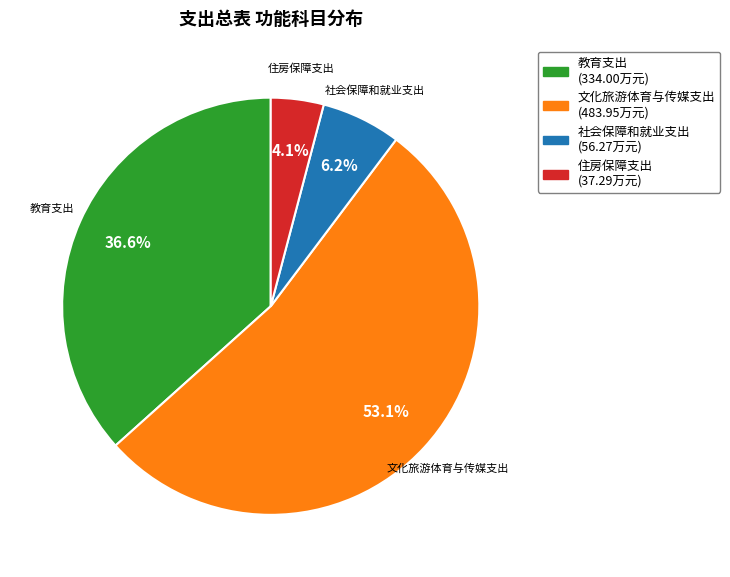

To the nearest percent, what percentage of the pie is 住房保障支出?

4%